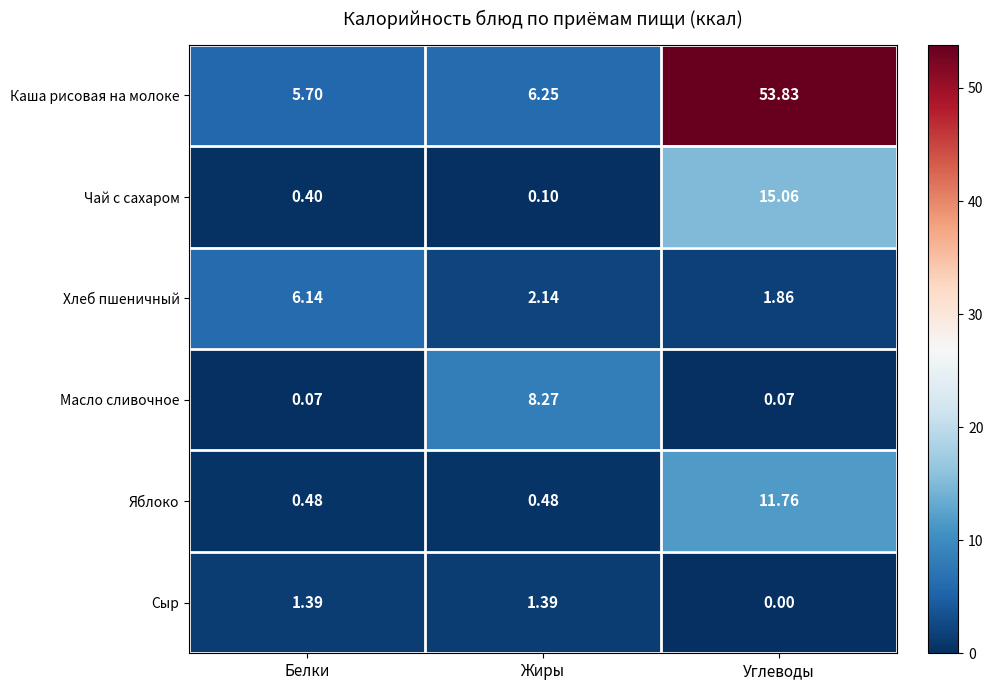

What is the difference between the highest and lowest values at Углеводы?

53.8